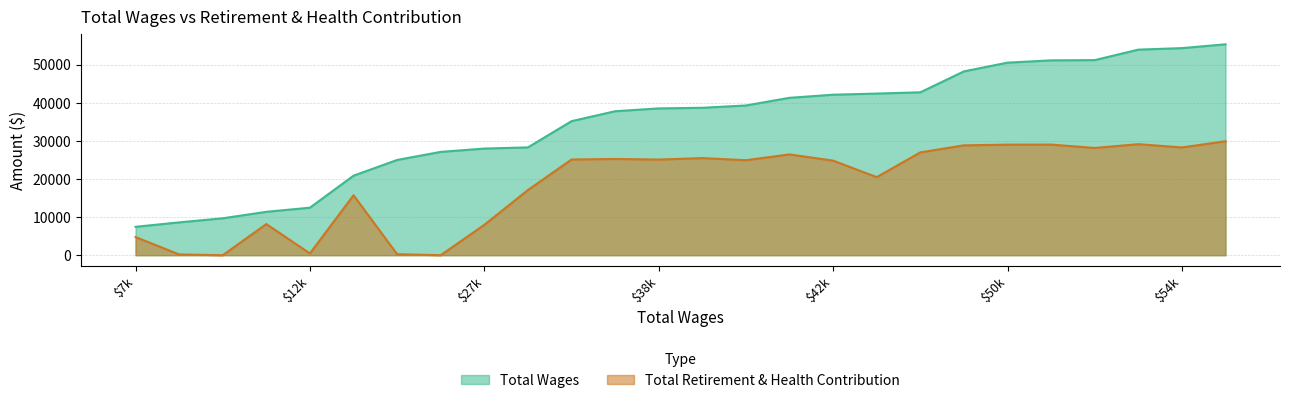

What are all the series names shown in the legend?

Total Wages, Total Retirement & Health Contribution